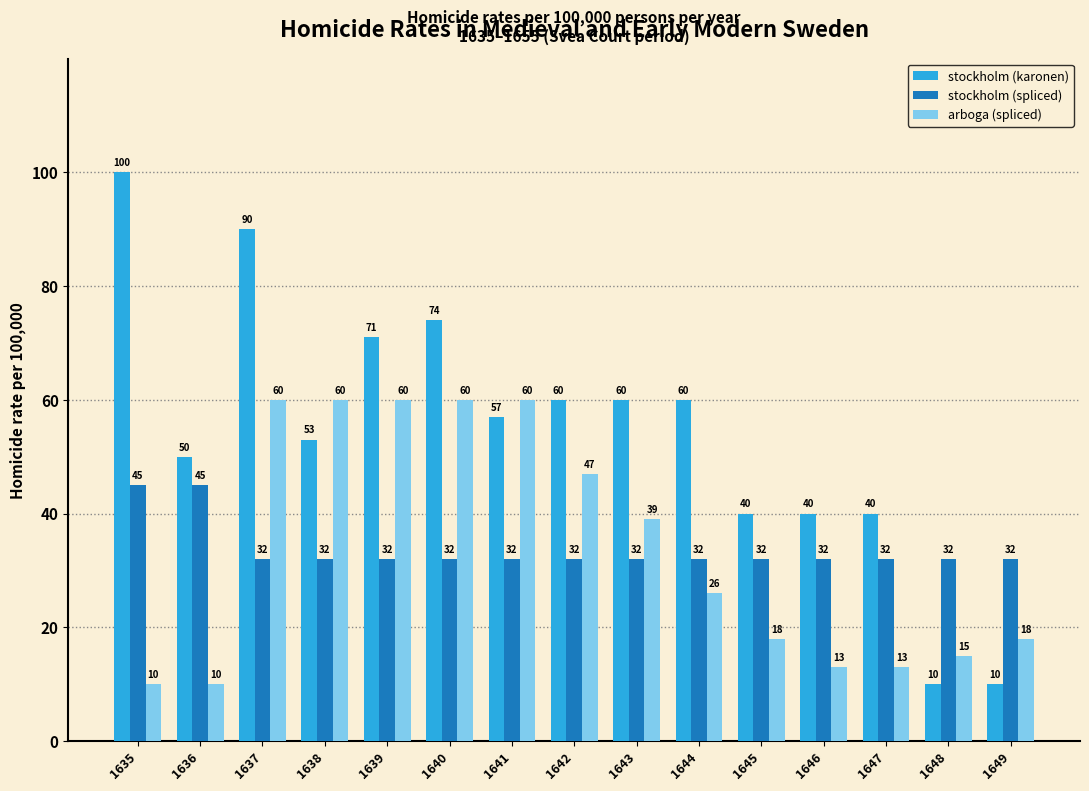

Reading left to right, extract all data points from this chart.

stockholm (karonen): 1635=100	1636=50	1637=90	1638=53	1639=71	1640=74	1641=57	1642=60	1643=60	1644=60	1645=40	1646=40	1647=40	1648=10	1649=10
stockholm (spliced): 1635=45	1636=45	1637=32	1638=32	1639=32	1640=32	1641=32	1642=32	1643=32	1644=32	1645=32	1646=32	1647=32	1648=32	1649=32
arboga (spliced): 1635=10	1636=10	1637=60	1638=60	1639=60	1640=60	1641=60	1642=47	1643=39	1644=26	1645=18	1646=13	1647=13	1648=15	1649=18